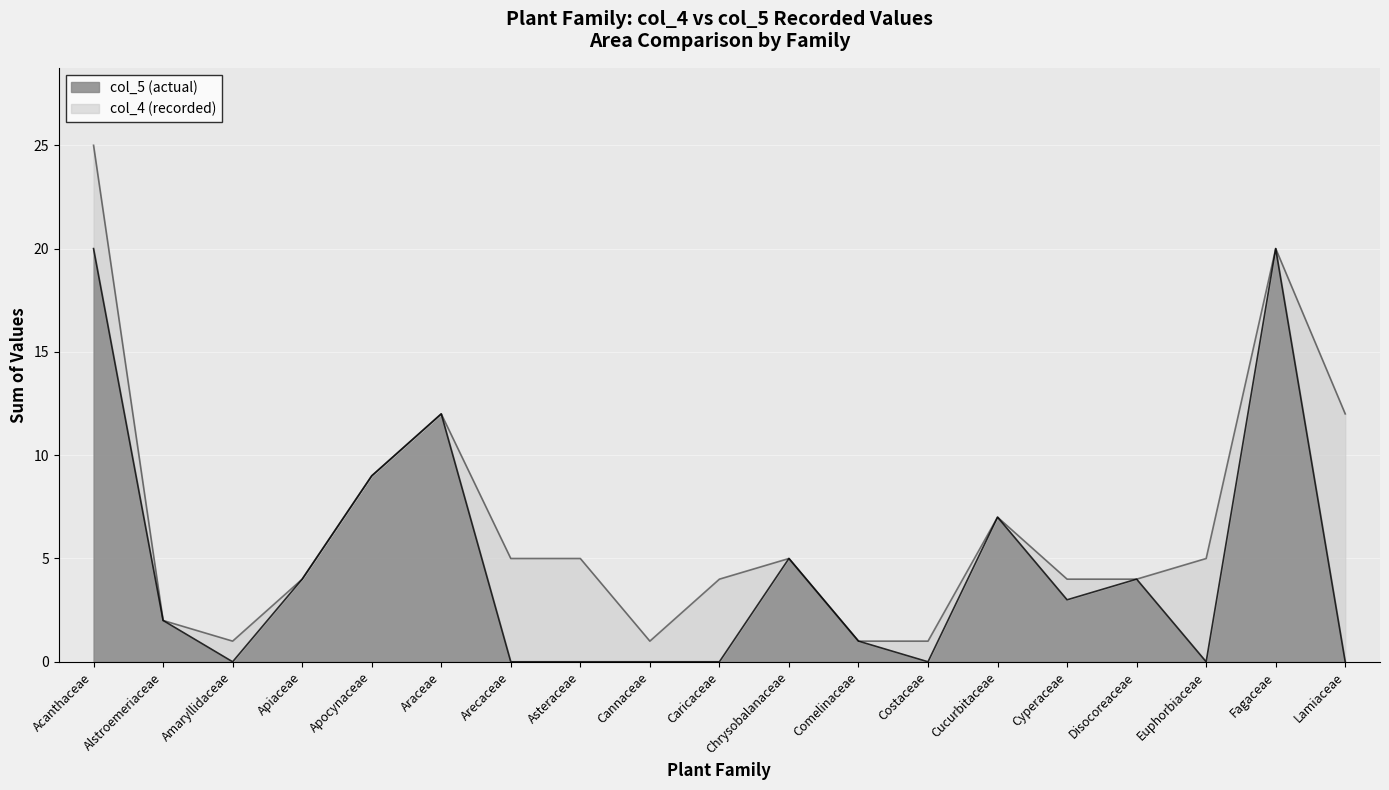

List the labels in order of col_5 (actual) value, smallest first.

Amaryllidaceae, Arecaceae, Asteraceae, Cannaceae, Caricaceae, Costaceae, Euphorbiaceae, Lamiaceae, Comelinaceae, Alstroemeriaceae, Cyperaceae, Apiaceae, Disocoreaceae, Chrysobalanaceae, Cucurbitaceae, Apocynaceae, Araceae, Acanthaceae, Fagaceae